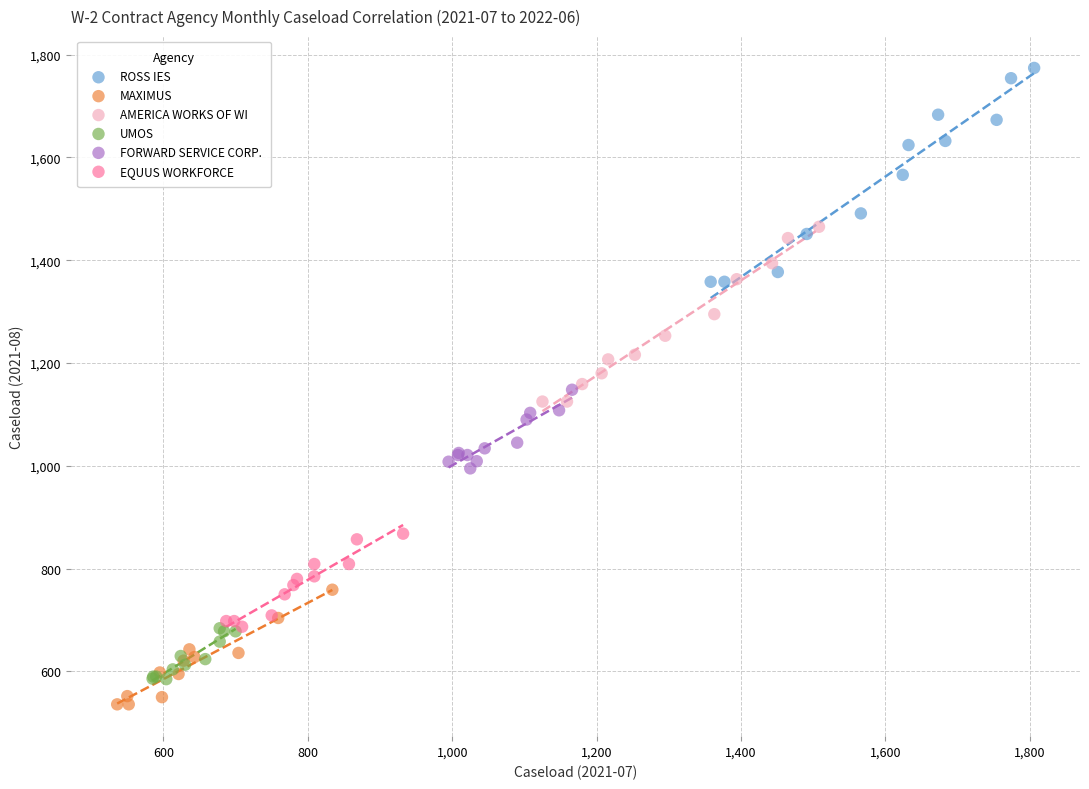

Which series has the widest spread of Y values?

ROSS IES